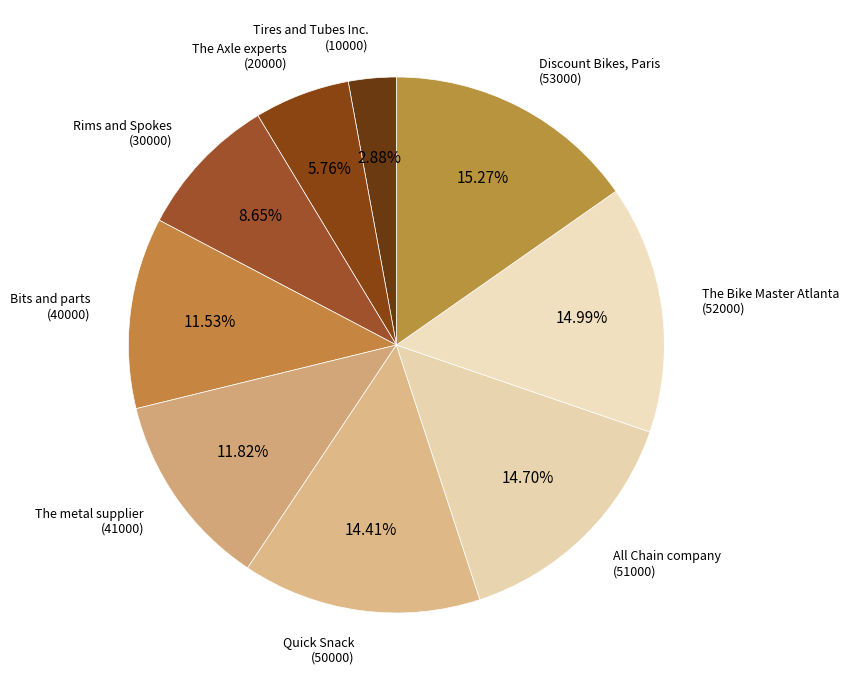

Rank the categories by value from lowest to highest.

Tires and Tubes Inc., The Axle experts, Rims and Spokes, Bits and parts, The metal supplier, Quick Snack, All Chain company, The Bike Master Atlanta, Discount Bikes, Paris